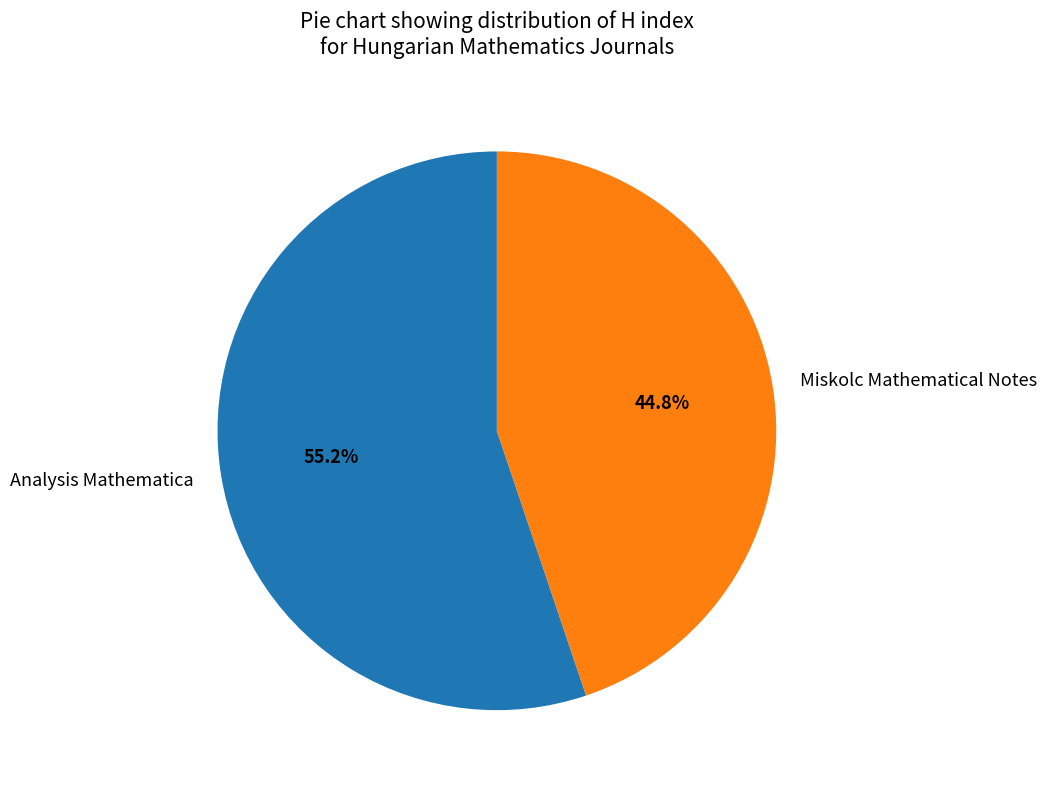

Count the number of slices in the pie.

2